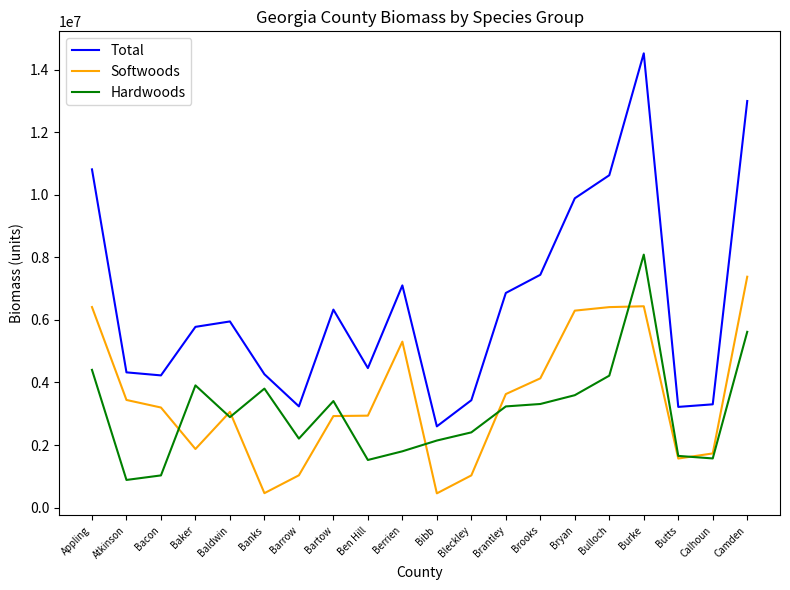

What is the highest value of the Softwoods series?

7382584